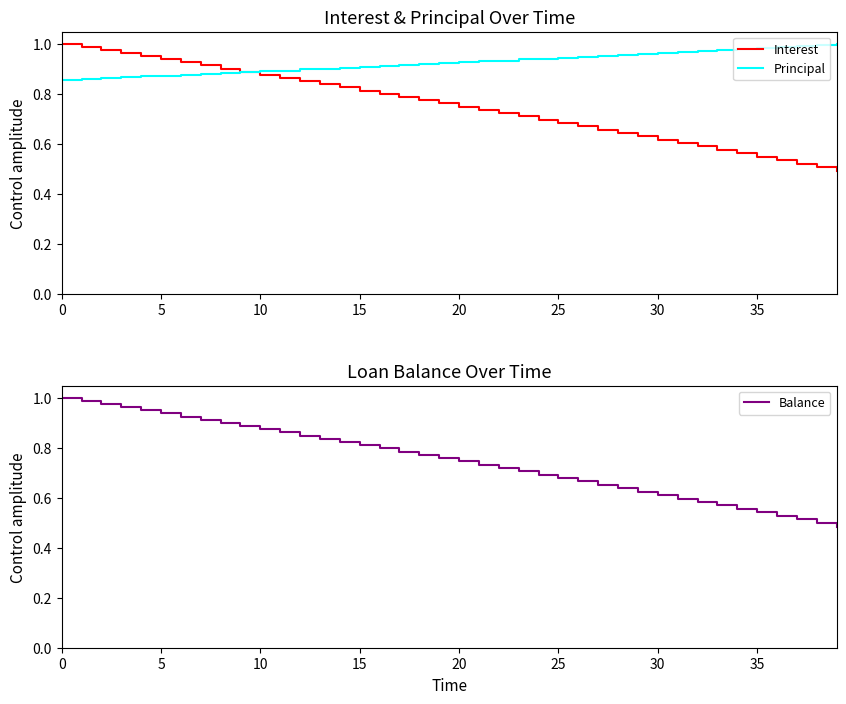

What is the sum of the Interest values at 20 and 32?

1.3